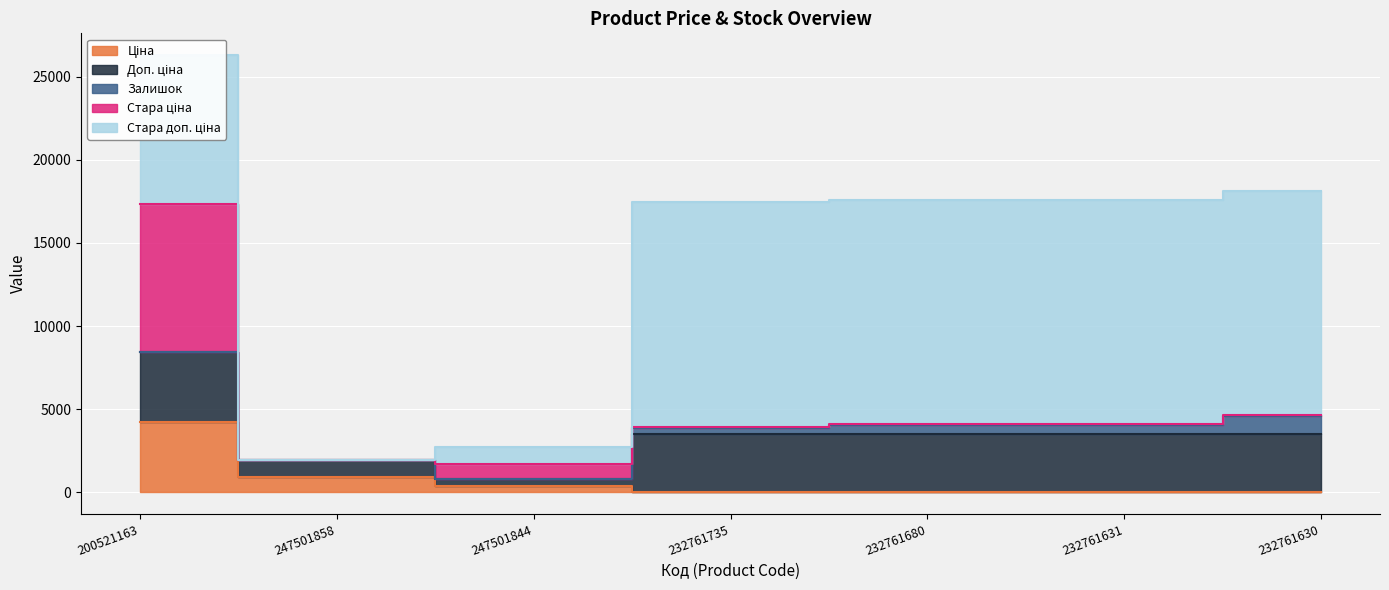

List the series in order of their peak value, highest first.

Стара доп. ціна, Стара ціна, Доп. ціна, Ціна, Залишок